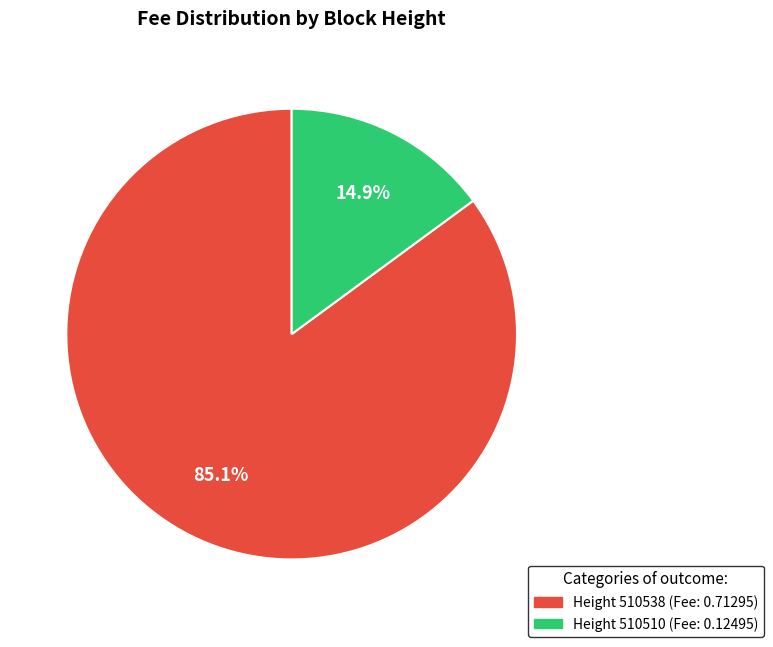

Is there any slice that represents more than half of the pie?

Yes